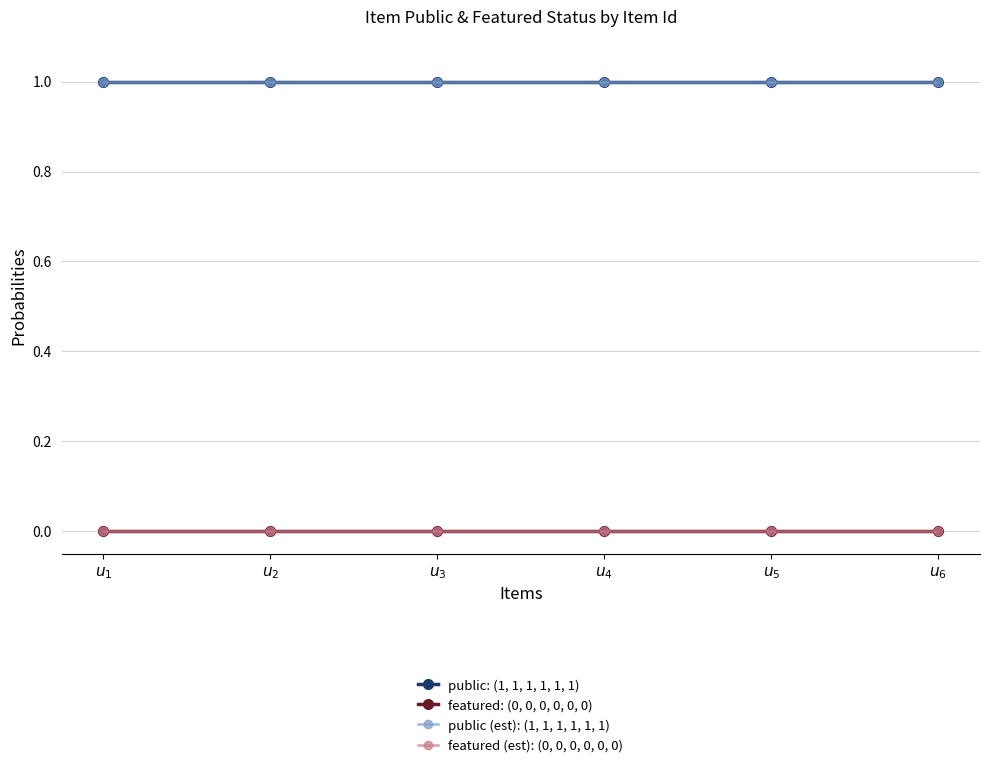

Reading left to right, list all the values displayed in this chart.

public: (1, 1, 1, 1, 1, 1): 1	1	1	1	1	1
featured: (0, 0, 0, 0, 0, 0): 0	0	0	0	0	0
public (est): (1, 1, 1, 1, 1, 1): 1	1	1	1	1	1
featured (est): (0, 0, 0, 0, 0, 0): 0	0	0	0	0	0